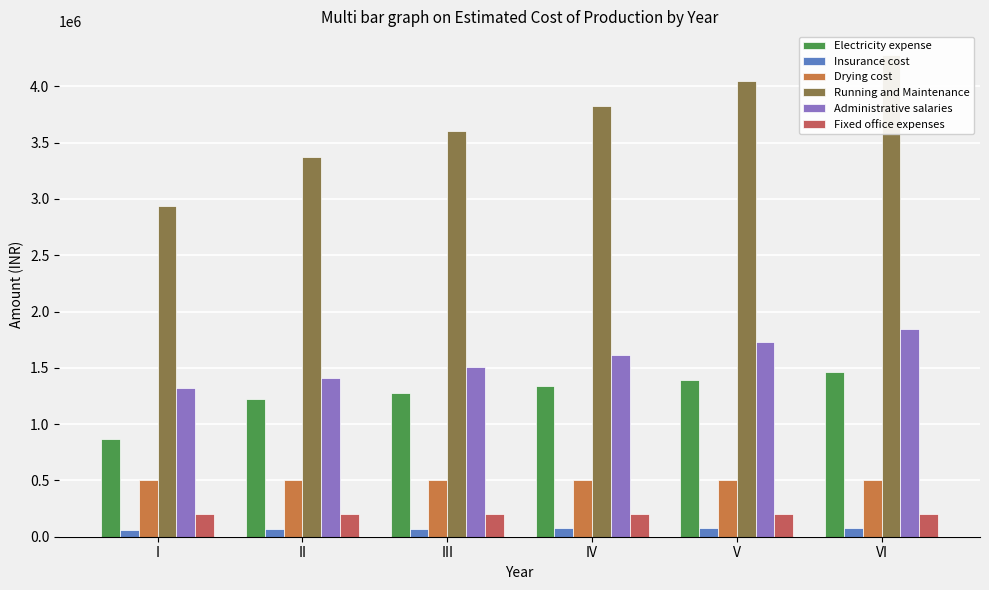

Reading left to right, what are all the values shown in this chart?

Electricity expense: 870000.0	1222500.0	1277625.0	1335506.2	1396281.6	1460095.6
Insurance cost: 64000.0	67200.0	70560.0	74088.0	77792.4	81682.0
Drying cost: 500000.0	500000.0	500000.0	500000.0	500000.0	500000.0
Running and Maintenance: 2940000.0	3375000.0	3600000.0	3825000.0	4050000.0	4275000.0
Administrative salaries: 1317360.0	1409575.2	1508245.5	1613822.6	1726790.2	1847665.5
Fixed office expenses: 200000.0	200000.0	200000.0	200000.0	200000.0	200000.0